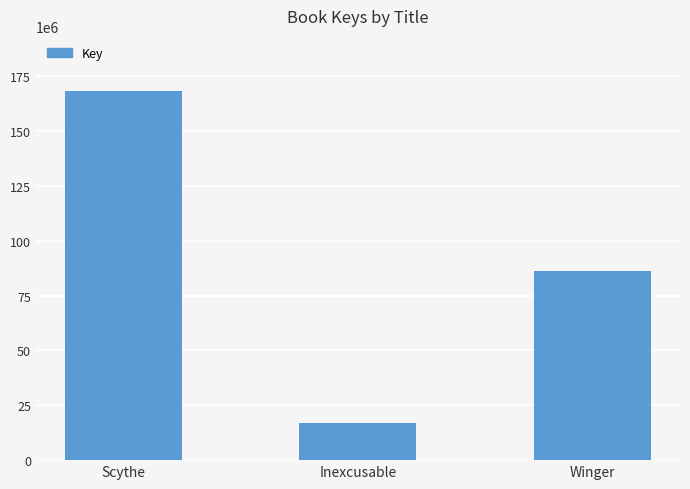

Are the bars grouped side by side (vs. stacked)?

No